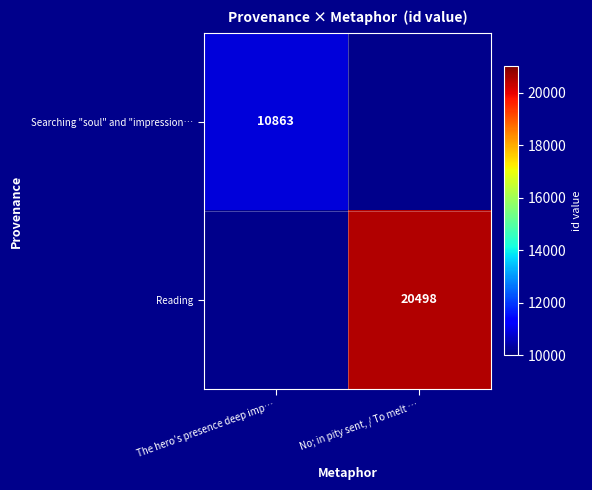

What is the greatest value displayed?

20498.0